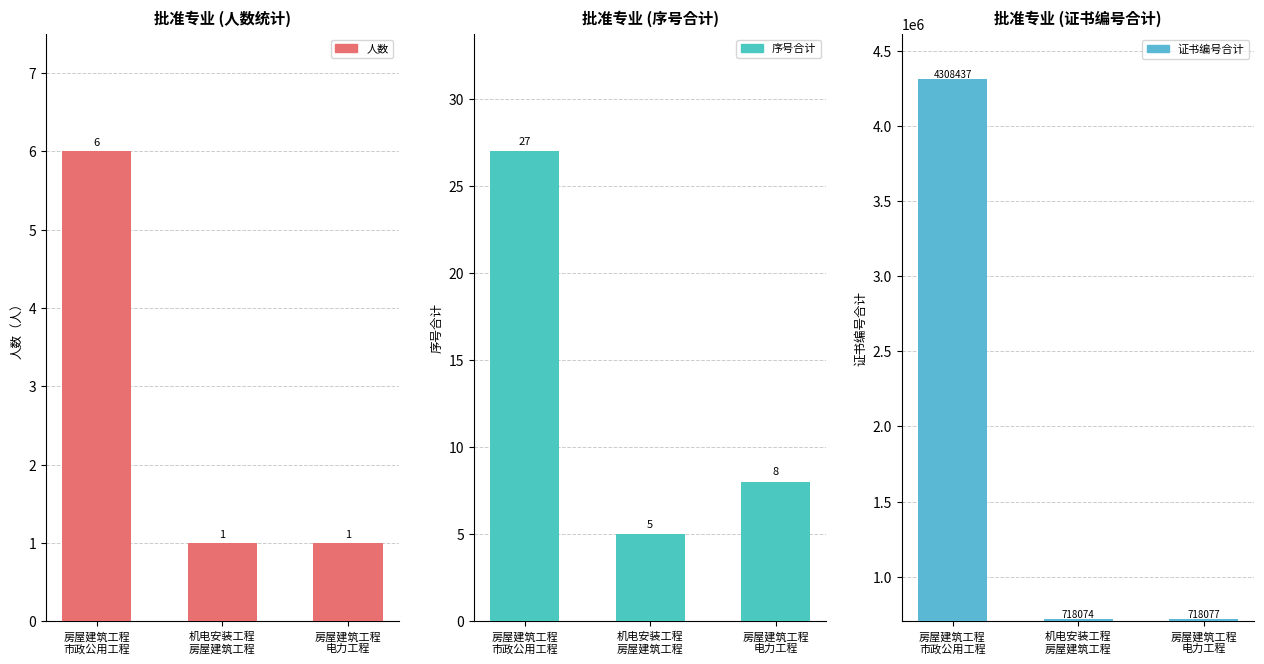

Which series has the widest spread of values?

证书编号合计